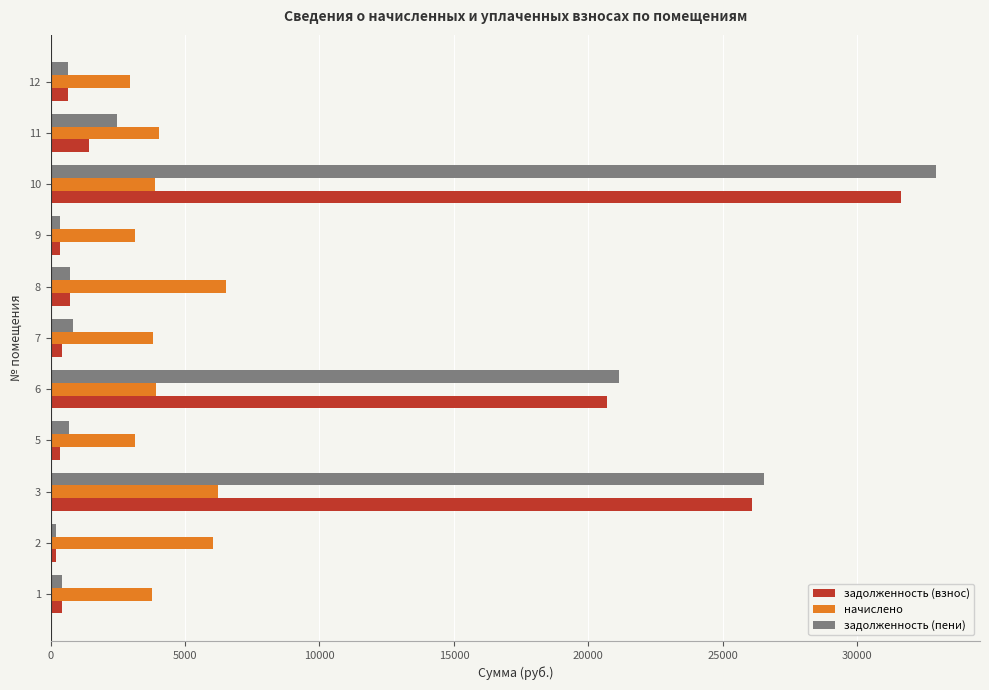

At how many categories does at least one series exceed 11711?

3